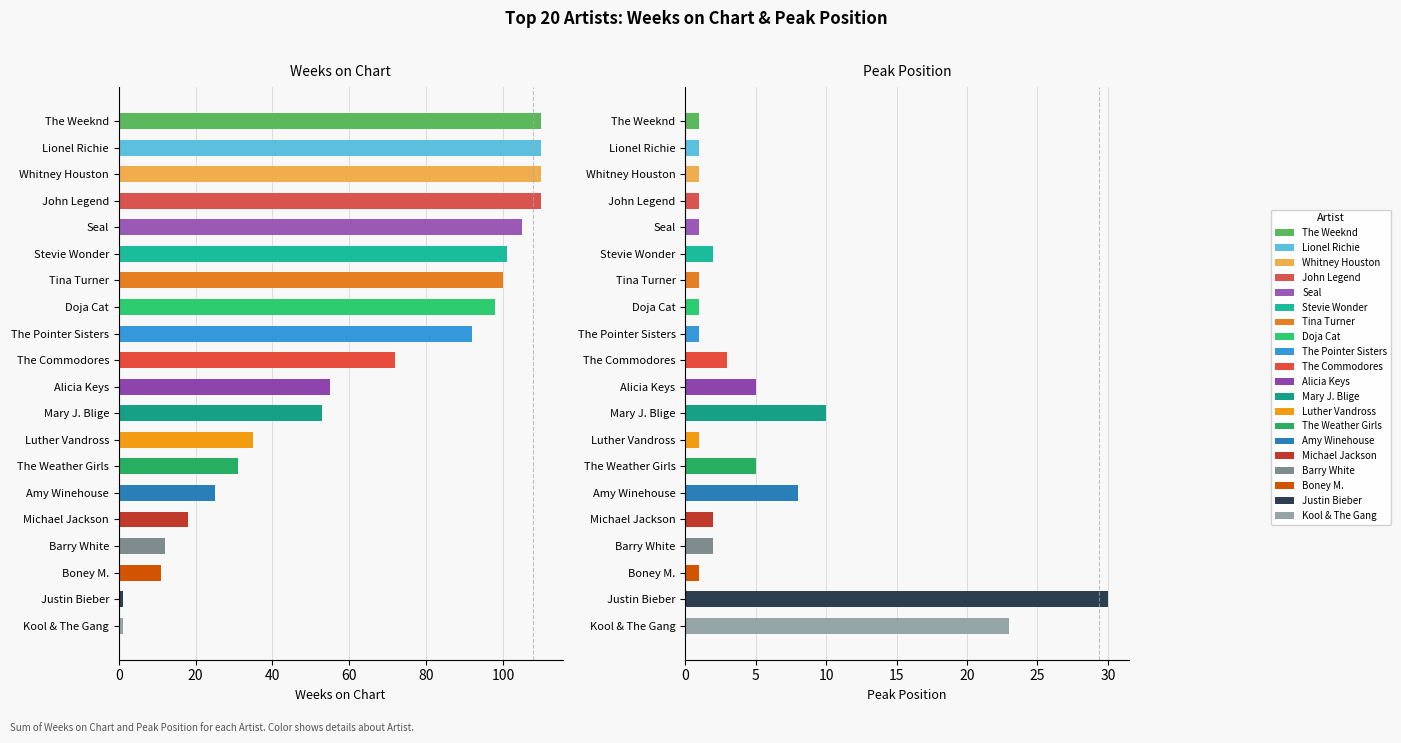

Between Justin Bieber and Michael Jackson, which is larger?

Michael Jackson